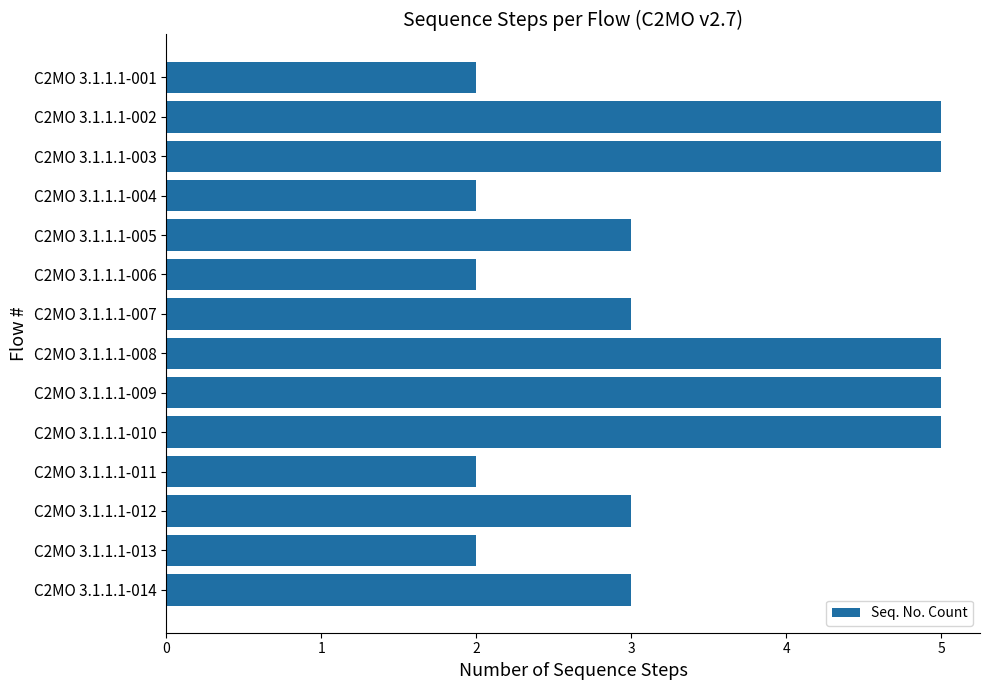

How many data points does each series have?

14